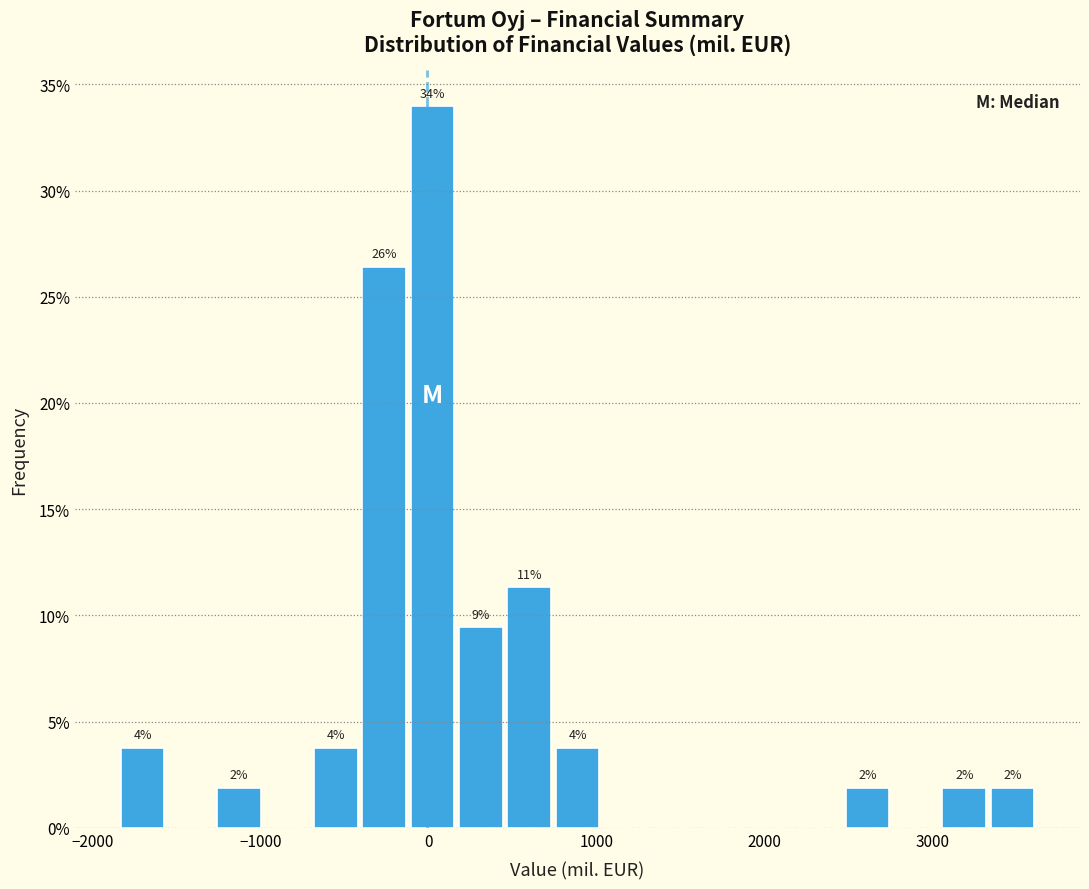

Around what value on the x-axis is the tallest bar? Give the approximate position of its centre, as read against the axis.

0